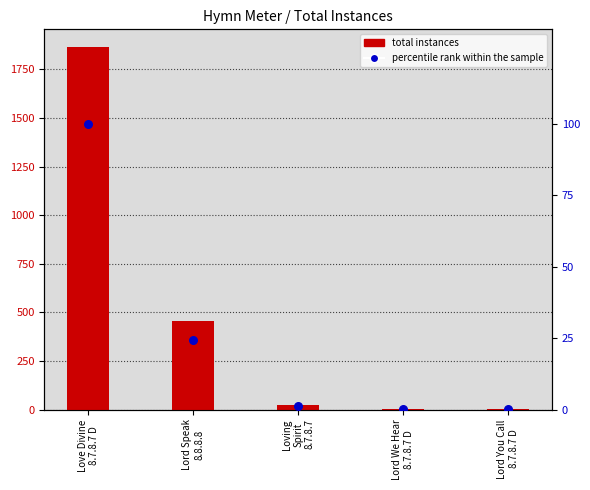

Between Love Divine
8.7.8.7 D and Loving
Spirit
8.7.8.7, which is larger?

Love Divine
8.7.8.7 D